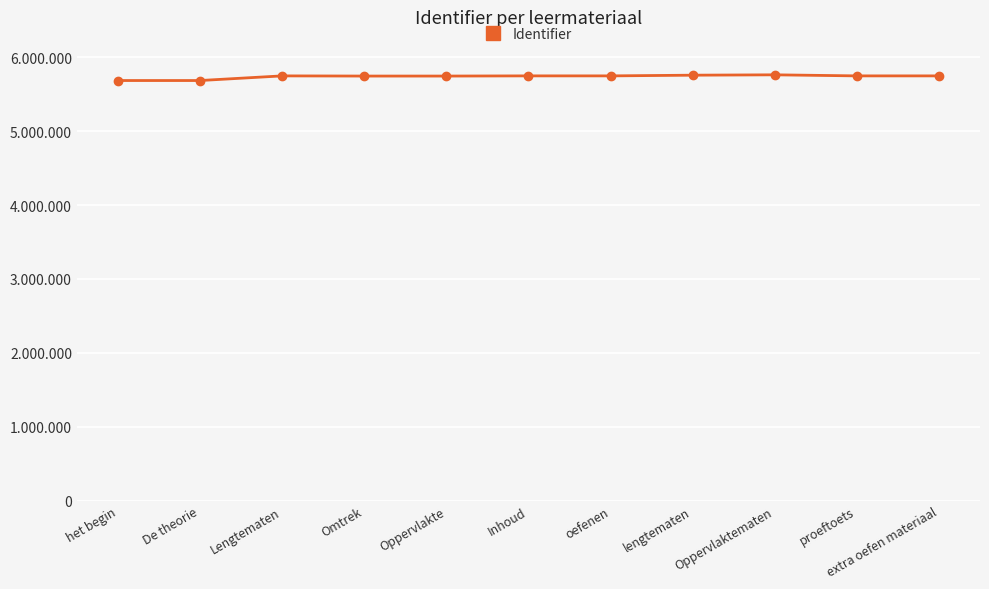

Is this an area chart (filled region under the line)?

No